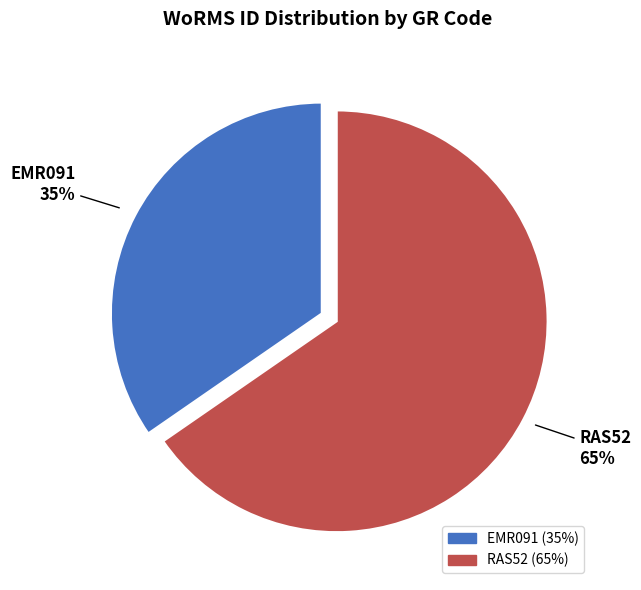

True or false: EMR091 accounts for 35% of the total.

True